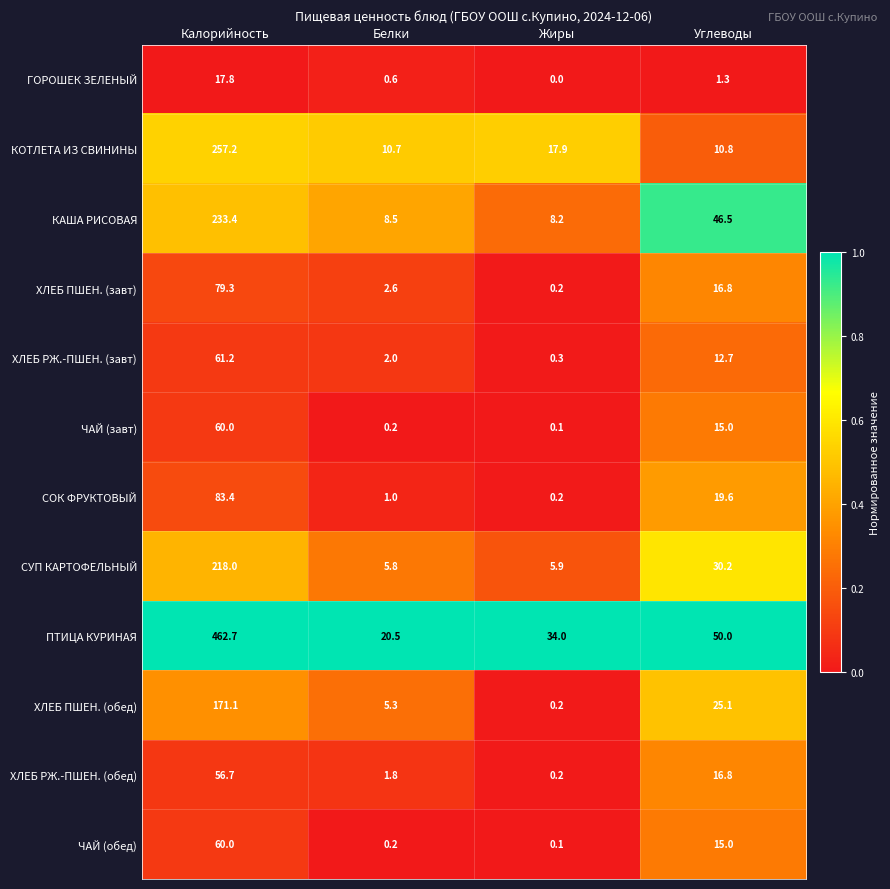

What is the approximate value of КОТЛЕТА ИЗ СВИНИНЫ at Жиры?

17.9